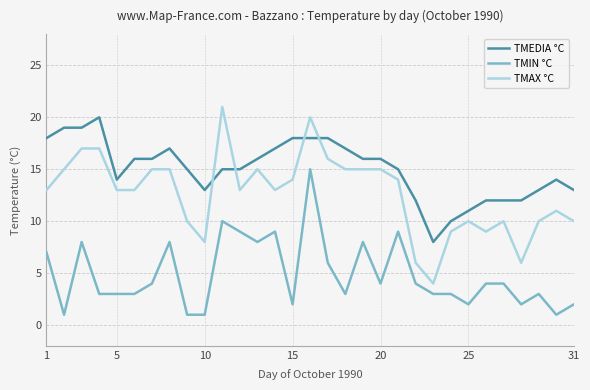

Which series has the widest spread of values?

TMAX °C